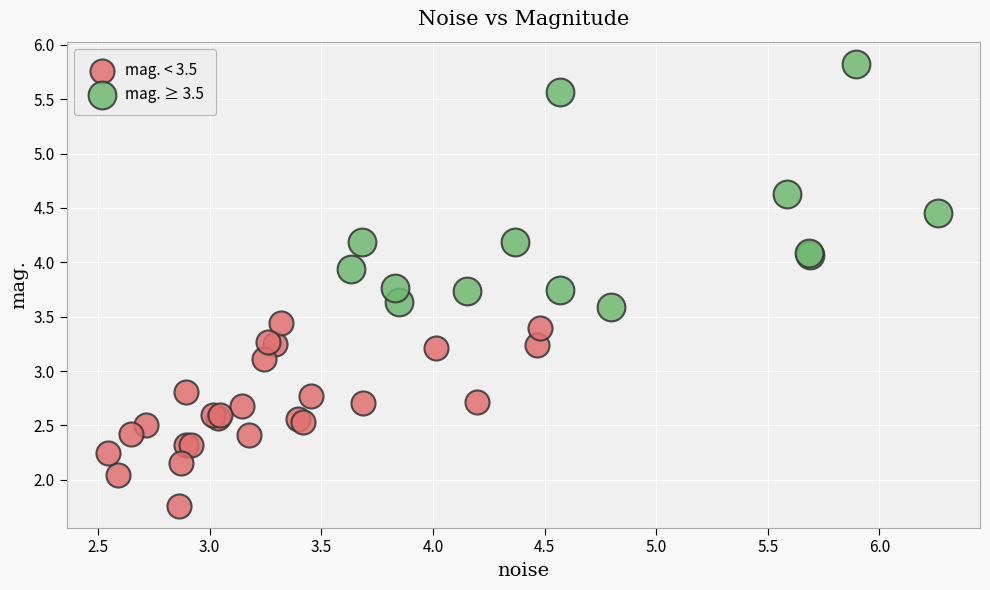

Which series has the largest Y range (max minus min)?

mag. ≥ 3.5